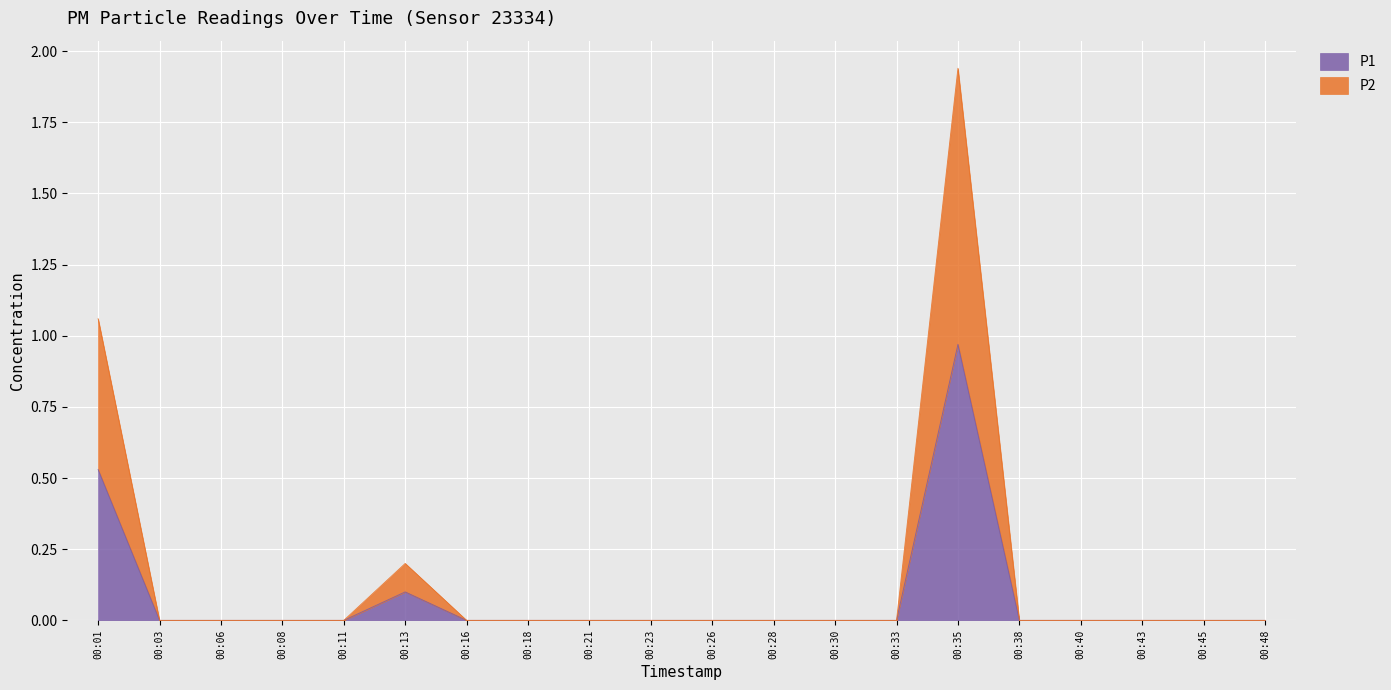

Reading right to left, list all the values displayed in this chart.

P1: 00:48=0.0	00:45=0.0	00:43=0.0	00:40=0.0	00:38=0.0	00:35=1.0	00:33=0.0	00:30=0.0	00:28=0.0	00:26=0.0	00:23=0.0	00:21=0.0	00:18=0.0	00:16=0.0	00:13=0.1	00:11=0.0	00:08=0.0	00:06=0.0	00:03=0.0	00:01=0.5
P2: 00:48=0.0	00:45=0.0	00:43=0.0	00:40=0.0	00:38=0.0	00:35=1.9	00:33=0.0	00:30=0.0	00:28=0.0	00:26=0.0	00:23=0.0	00:21=0.0	00:18=0.0	00:16=0.0	00:13=0.2	00:11=0.0	00:08=0.0	00:06=0.0	00:03=0.0	00:01=1.1